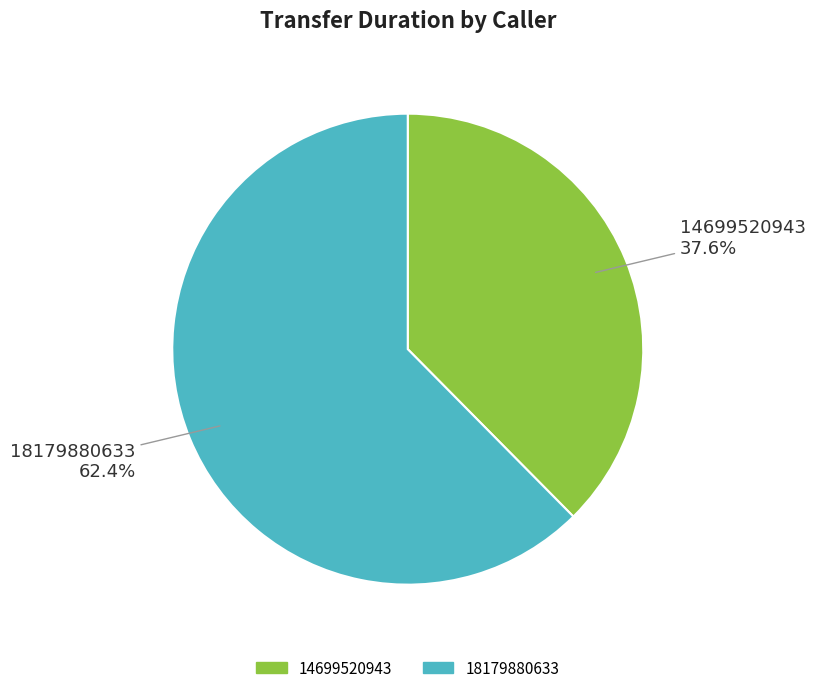

What is the total percentage of 18179880633 and 14699520943?

100.0%